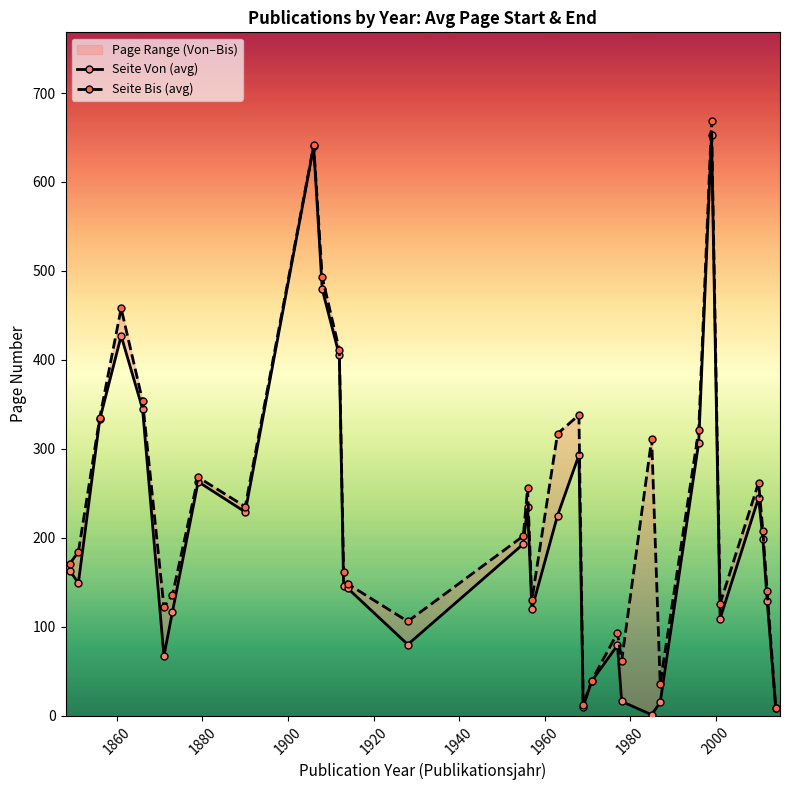

How many values in the Seite Bis (avg) series exceed 202?

16